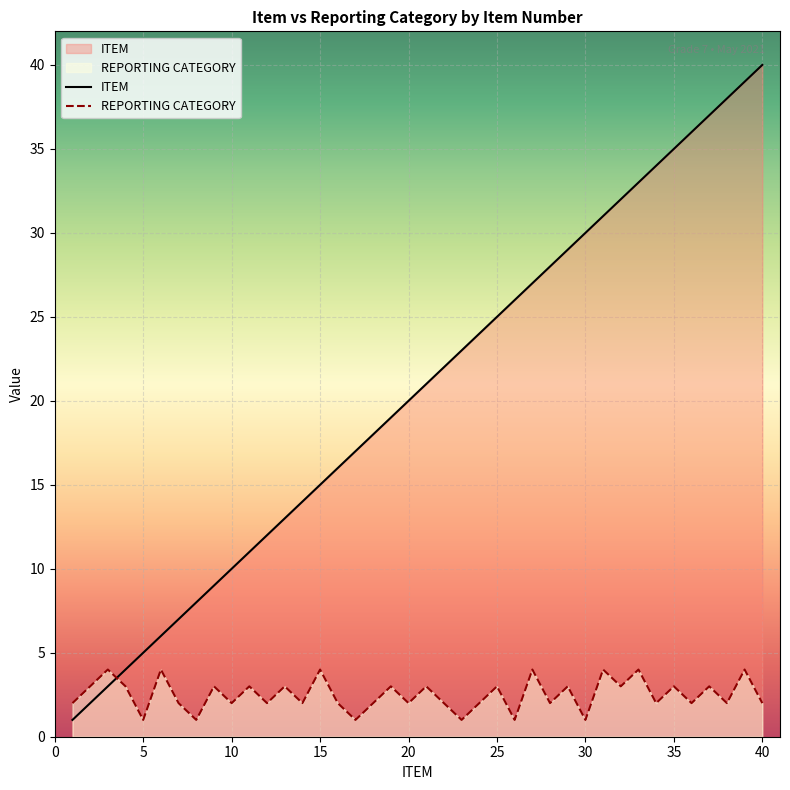

How many times do REPORTING CATEGORY and ITEM cross each other?

1